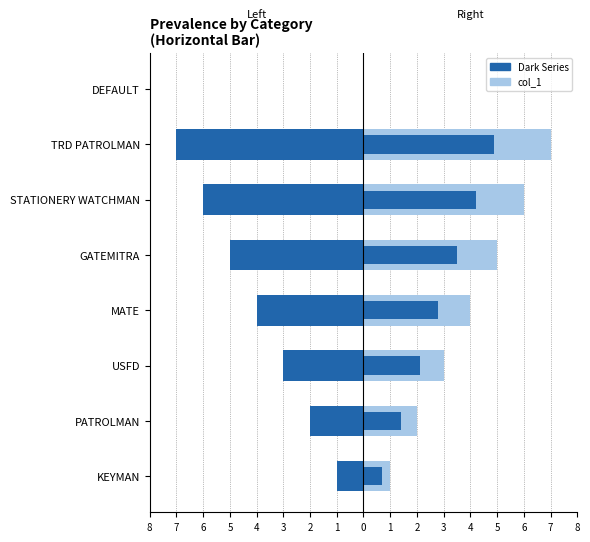

What is the average value of the col_1 (inner) series?

2.4